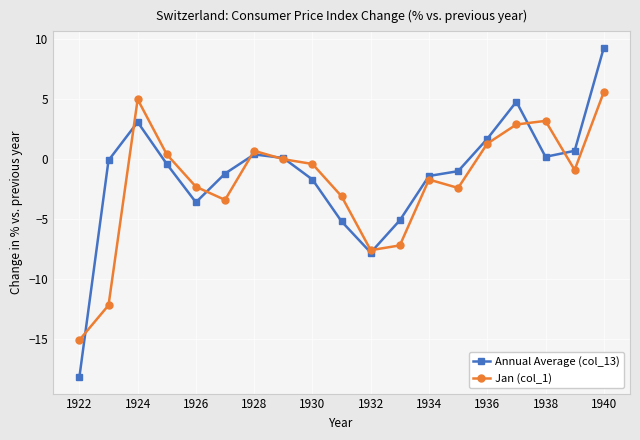

What is the value of the Jan (col_1) point at the 17th from the left?

3.2